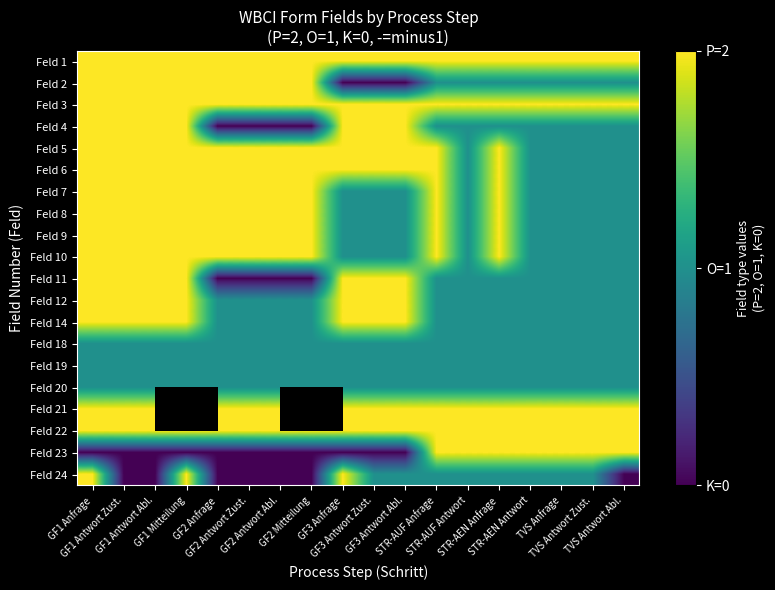

What is the difference between the highest and lowest values at GF1 Mitteilung?

2.0